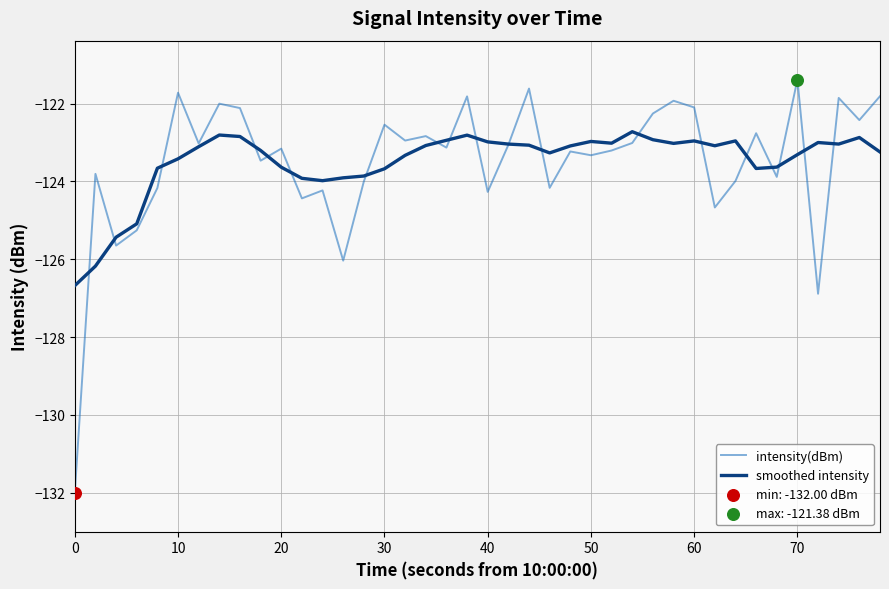

What is the maximum value shown in the chart?

-121.4